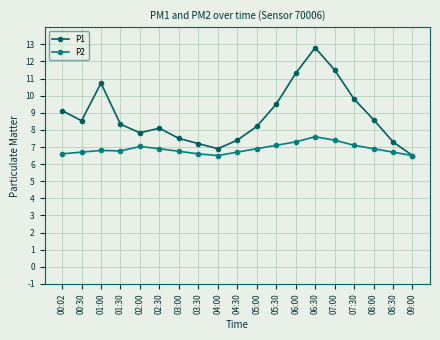

How many lines are shown in the chart?

2